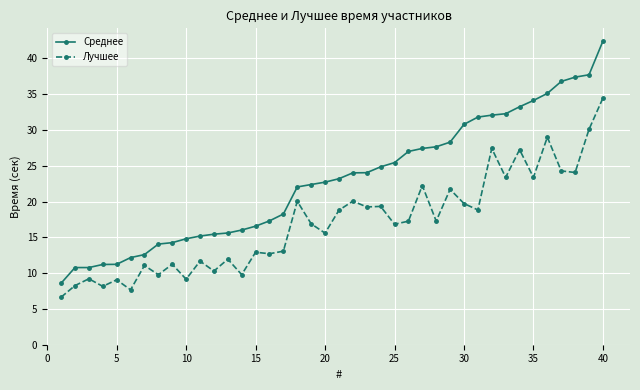

How many lines are shown in the chart?

2